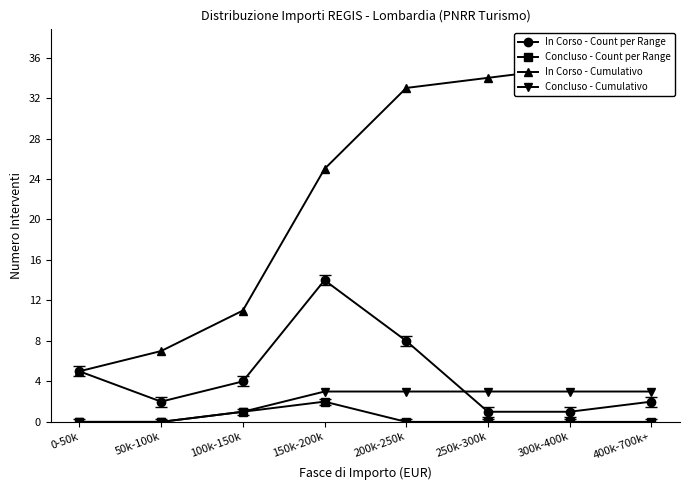

True or false: Concluso - Cumulativo and In Corso - Cumulativo cross at least once.

False